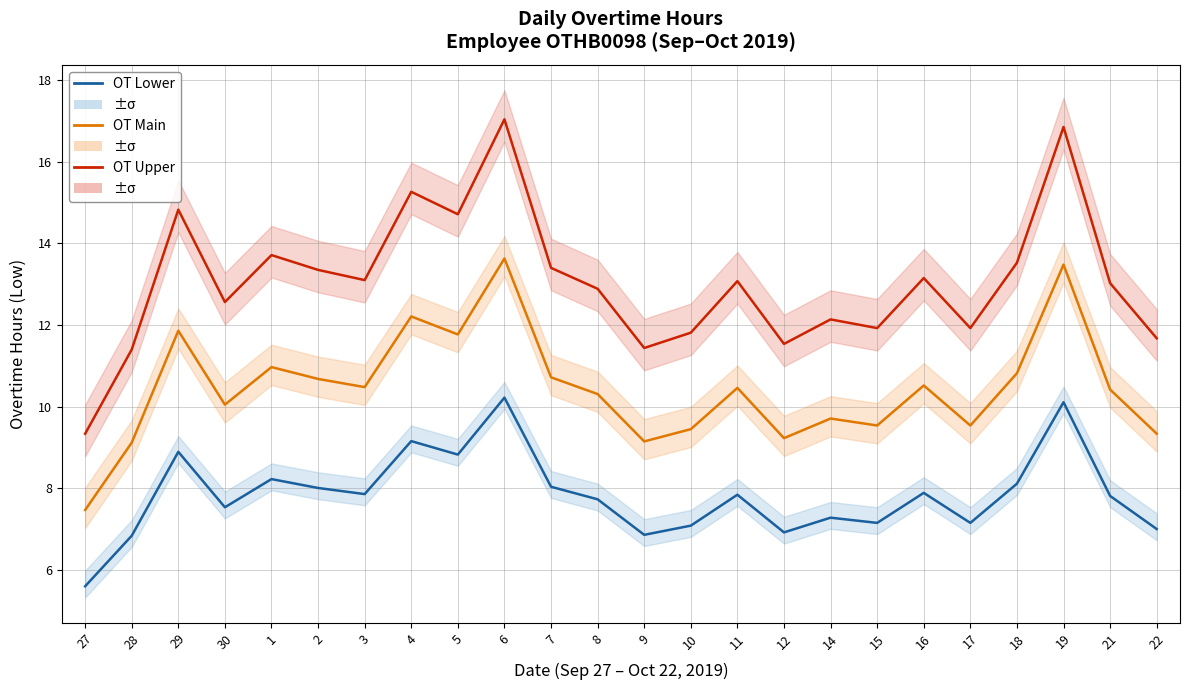

Reading left to right, what are all the values shown in this chart?

OT Upper: 27=9.3	28=11.4	29=14.8	30=12.6	1=13.7	2=13.3	3=13.1	4=15.3	5=14.7	6=17.0	7=13.4	8=12.9	9=11.4	10=11.8	11=13.1	12=11.5	14=12.1	15=11.9	16=13.1	17=11.9	18=13.5	19=16.9	21=13.0	22=11.7
OT Main: 27=7.5	28=9.1	29=11.9	30=10.1	1=11.0	2=10.7	3=10.5	4=12.2	5=11.8	6=13.6	7=10.7	8=10.3	9=9.2	10=9.4	11=10.5	12=9.2	14=9.7	15=9.5	16=10.5	17=9.5	18=10.8	19=13.5	21=10.4	22=9.3
OT Lower: 27=5.6	28=6.8	29=8.9	30=7.5	1=8.2	2=8.0	3=7.9	4=9.2	5=8.8	6=10.2	7=8.0	8=7.7	9=6.9	10=7.1	11=7.8	12=6.9	14=7.3	15=7.2	16=7.9	17=7.2	18=8.1	19=10.1	21=7.8	22=7.0